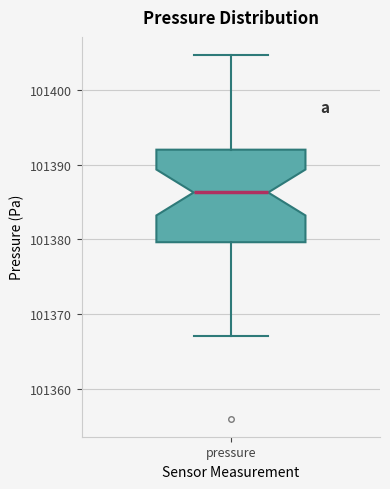

Transcribe this box plot: give where the median line is, the range the box spans, and where the two whiskers end, as read against the y-axis. The values are not printed on the chart, so give them approximately, as read against the axis.

median 101386, box 101380 to 101392, whiskers 101367 to 101405